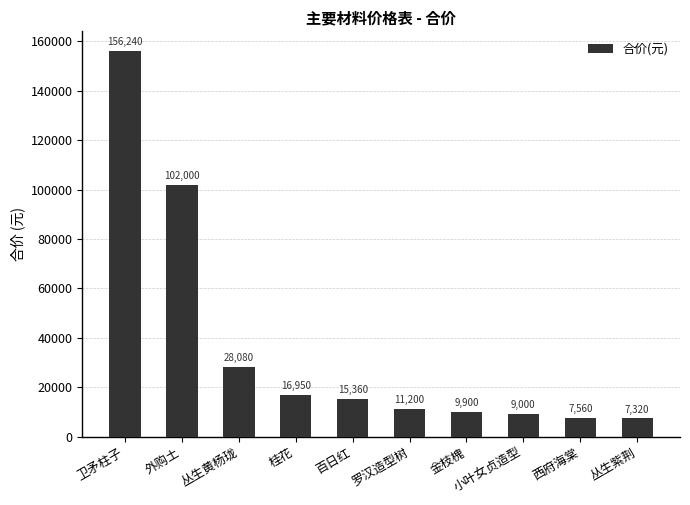

Between 卫矛柱子 and 外购土, which is larger?

卫矛柱子